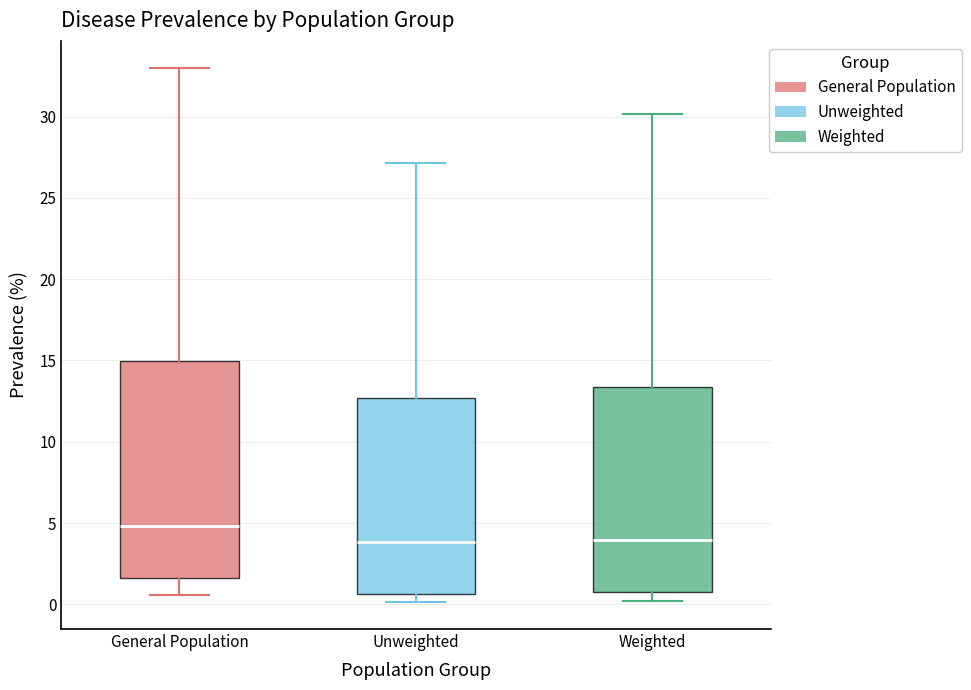

Reading left to right, read every box against the y-axis: the position of its median line, the range the box covers, and the ends of its whiskers. The values are not printed on the chart, so give them approximately, as read against the axis.

General Population: median 5.0, box 1.5 to 15.0, whiskers 0.5 to 33.0
Unweighted: median 4.0, box 0.5 to 12.5, whiskers 0.0 to 27.0
Weighted: median 4.0, box 1.0 to 13.5, whiskers 0.0 to 30.0